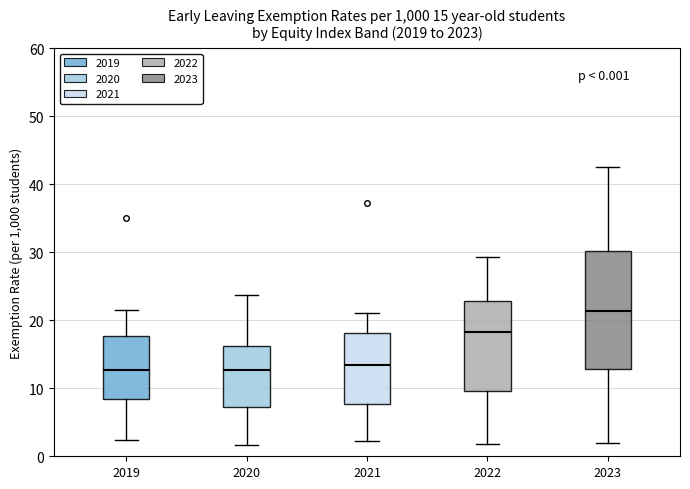

Comparing the boxes themselves (not the whiskers), which one is the tallest?

2023